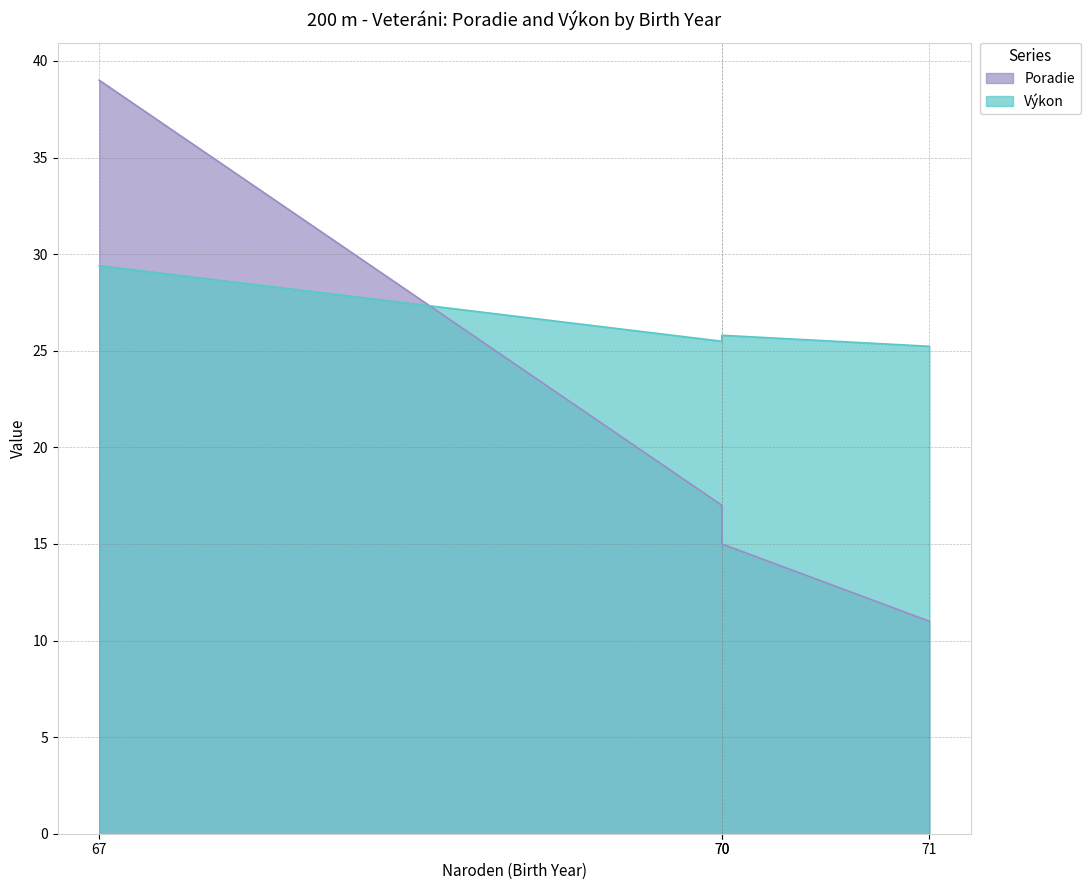

Reading left to right, list all the values displayed in this chart.

Poradie: 39.0	17.0	15.0	11.0
Výkon: 29.4	25.5	25.8	25.2